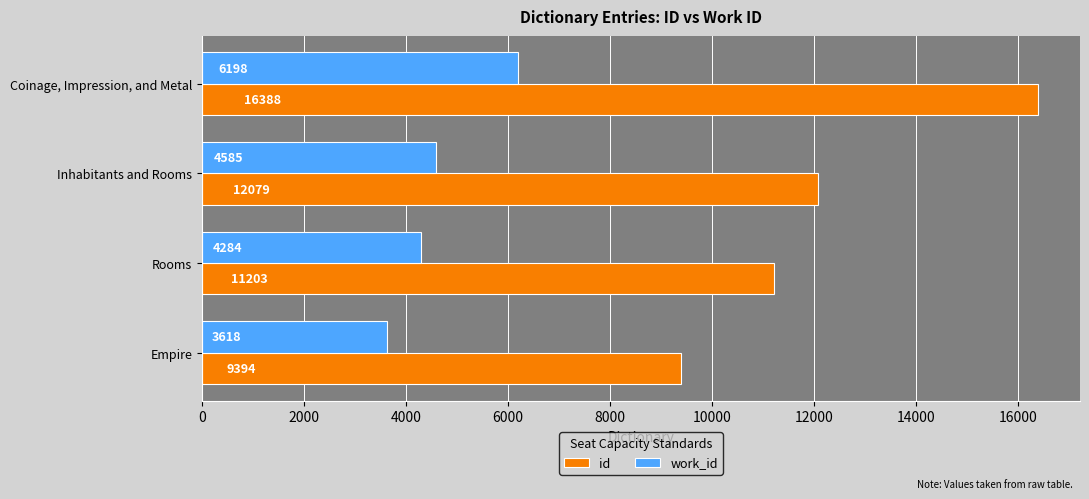

True or false: id has a value of 9394 at Empire.

True